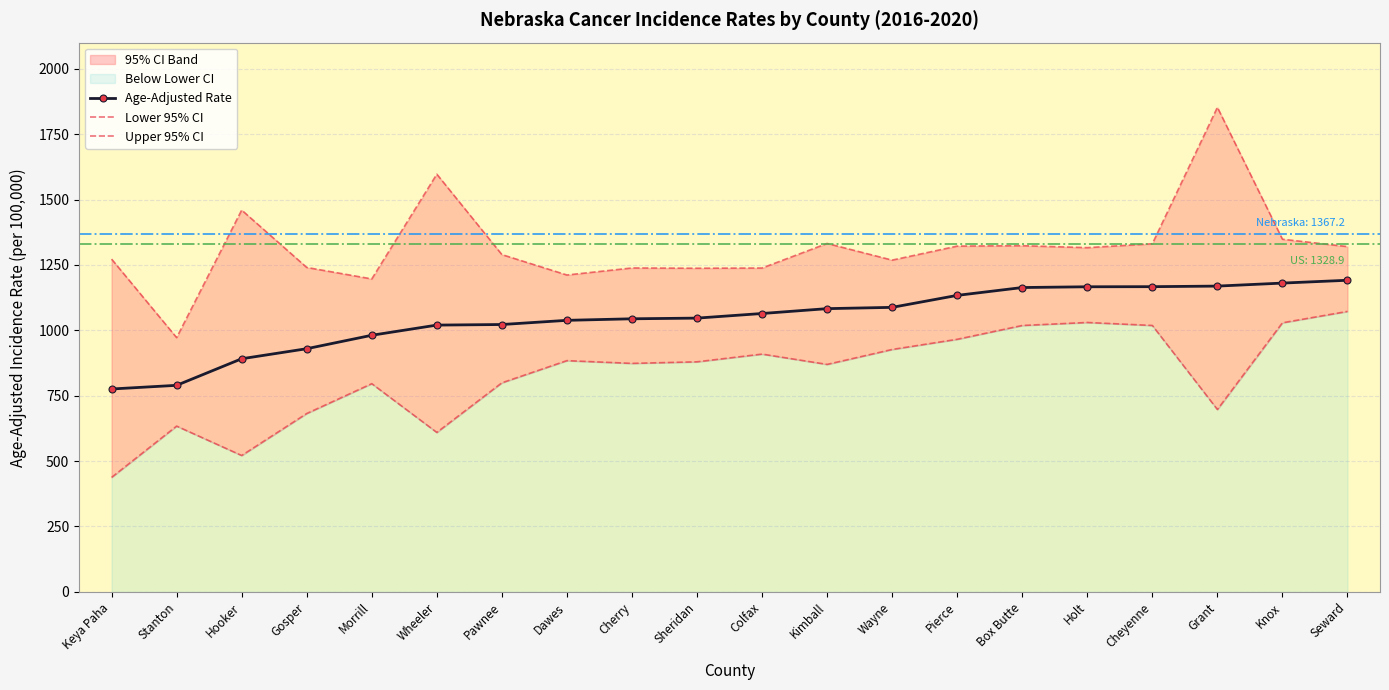

Reading left to right, transcribe all the data shown in this chart.

Age-Adjusted Rate: Keya Paha=775.7	Stanton=789.7	Hooker=891.3	Gosper=929.7	Morrill=981.1	Wheeler=1020.0	Pawnee=1022.2	Dawes=1038.2	Cherry=1044.1	Sheridan=1046.7	Colfax=1064.3	Kimball=1082.9	Wayne=1087.8	Pierce=1133.6	Box Butte=1163.6	Holt=1166.5	Cheyenne=1166.9	Grant=1169.1	Knox=1180.6	Seward=1191.4
Lower 95% CI: Keya Paha=437.7	Stanton=633.8	Hooker=521.4	Gosper=681.9	Morrill=796.0	Wheeler=609.6	Pawnee=799.3	Dawes=884.1	Cherry=873.6	Sheridan=879.6	Colfax=909.1	Kimball=869.7	Wayne=926.8	Pierce=965.7	Box Butte=1018.5	Holt=1030.0	Cheyenne=1018.6	Grant=697.3	Knox=1028.8	Seward=1072.3
Upper 95% CI: Keya Paha=1272.3	Stanton=972.1	Hooker=1459.7	Gosper=1240.4	Morrill=1196.5	Wheeler=1597.0	Pawnee=1289.6	Dawes=1211.5	Cherry=1238.4	Sheridan=1237.4	Colfax=1238.2	Kimball=1332.1	Wayne=1268.4	Pierce=1322.0	Box Butte=1323.6	Holt=1316.1	Cheyenne=1331.0	Grant=1852.5	Knox=1348.3	Seward=1320.1